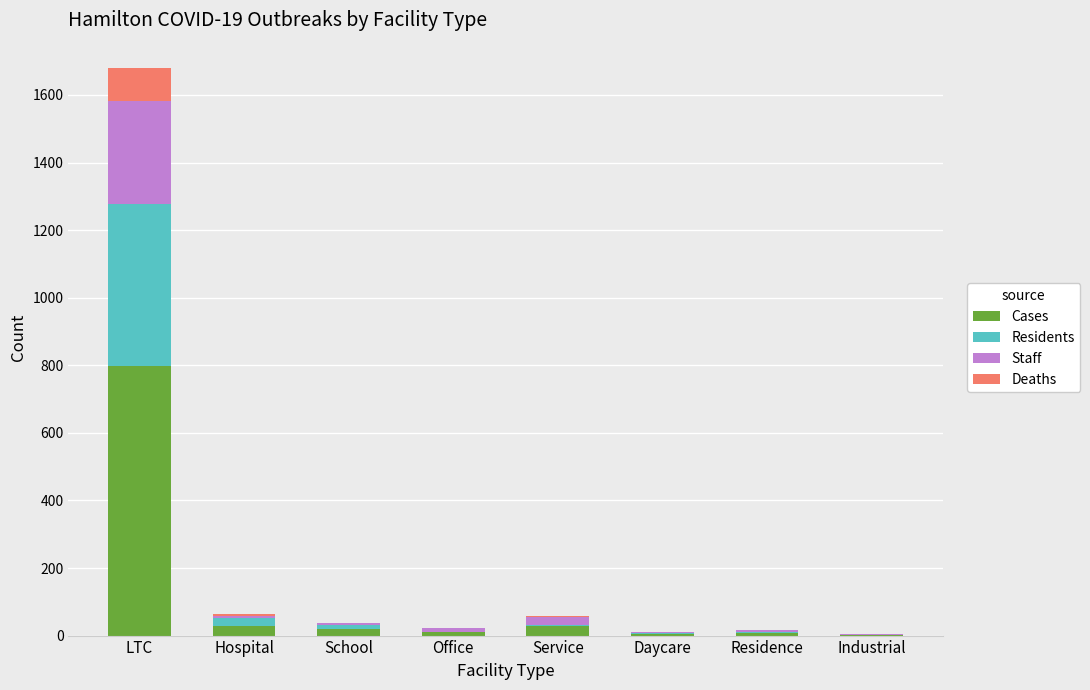

Which category has the highest value in the Cases series?

LTC